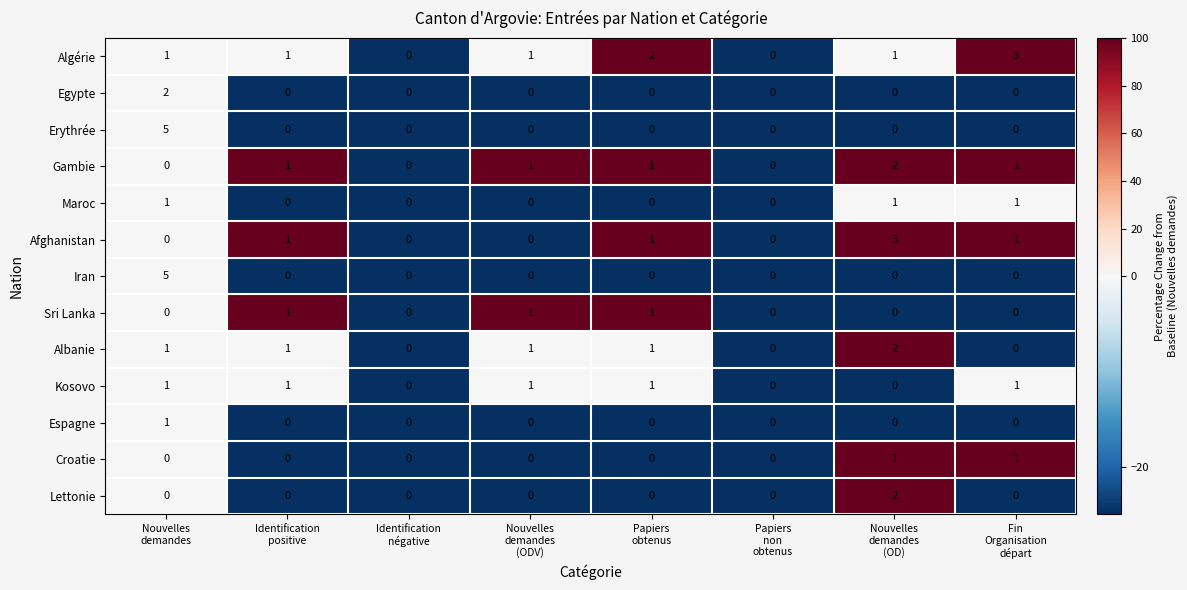

What is the greatest value displayed?

5